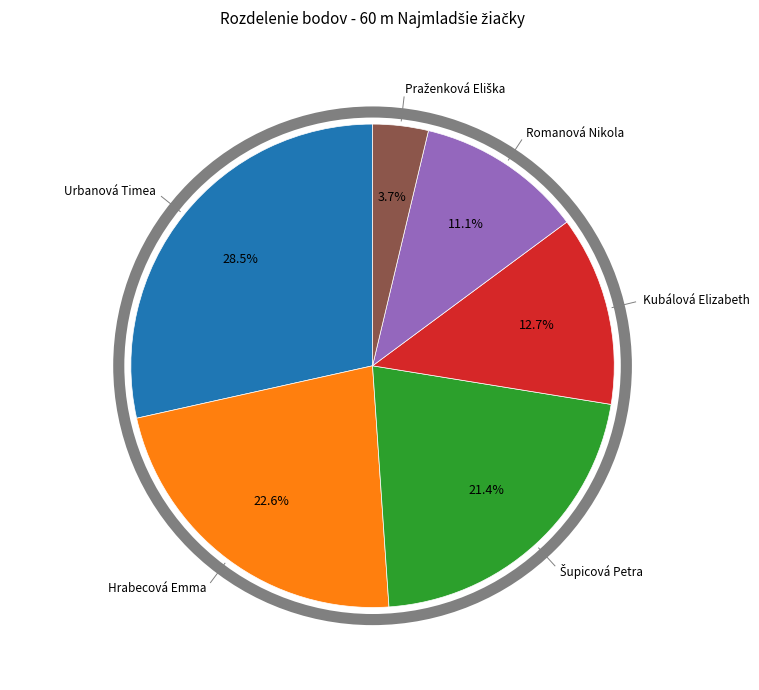

To the nearest percent, what is the average slice percentage?

17%